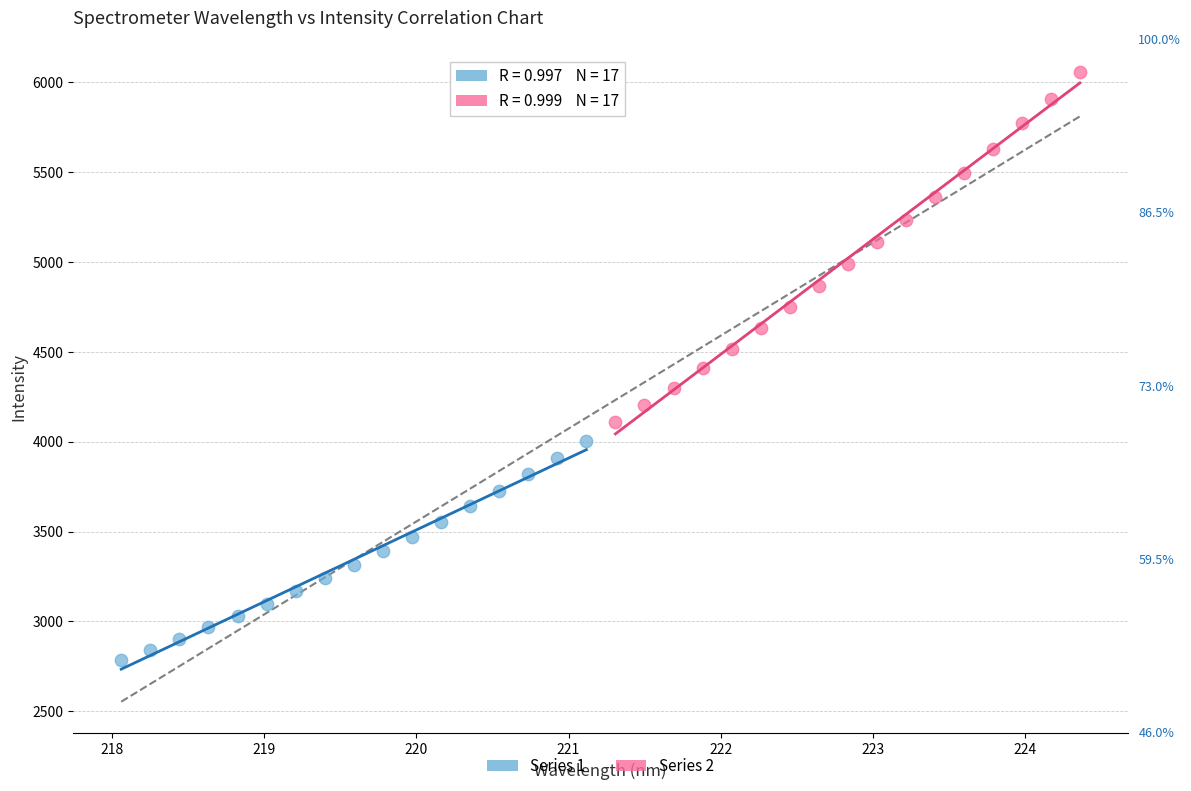

What are all the series names shown in the legend?

Series 1, Series 2